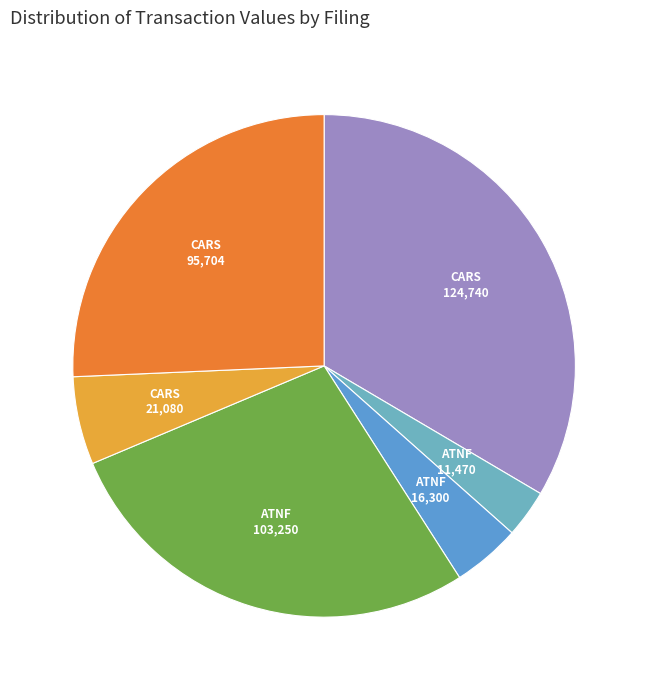

How many slices are in this pie chart?

6